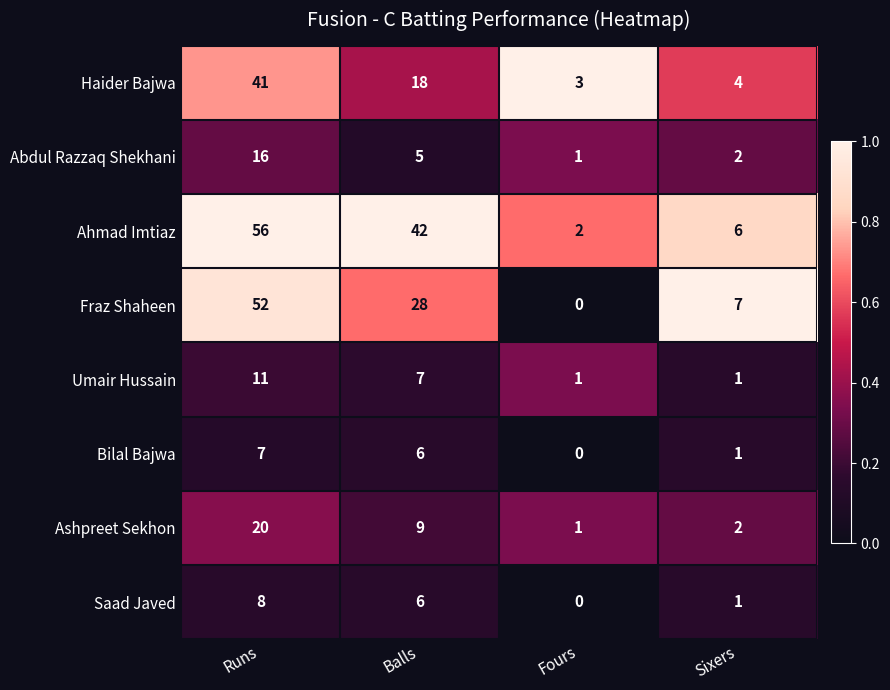

At which category is the sum across all series the highest?

Runs